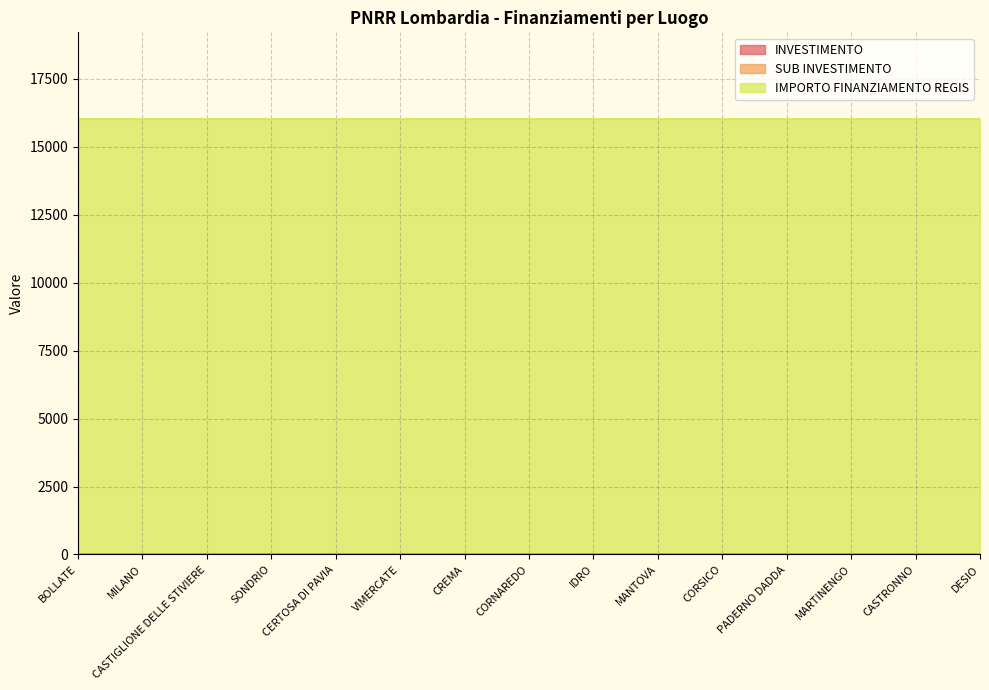

What is the sum of all INVESTIMENTO values?

48.0